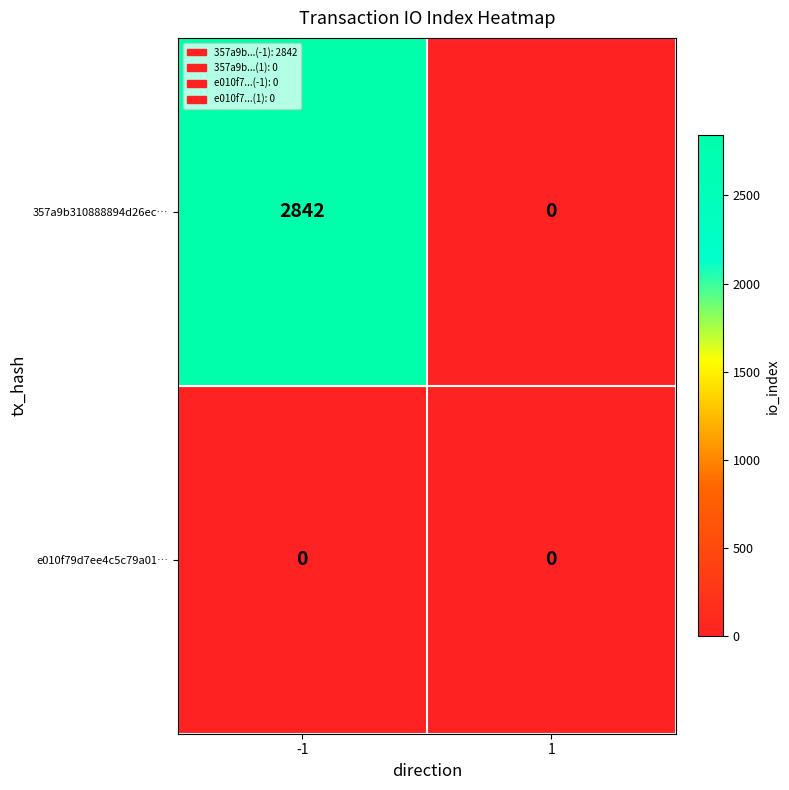

What is the difference between the 357a9b310888894d26ec… values at 1 and -1?

2842